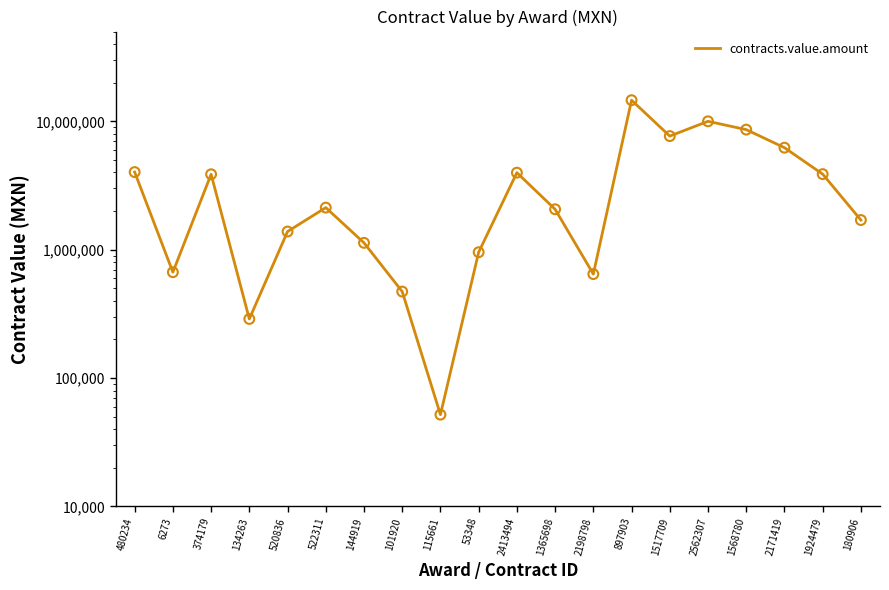

Between 115661 and 6273, which is larger?

6273